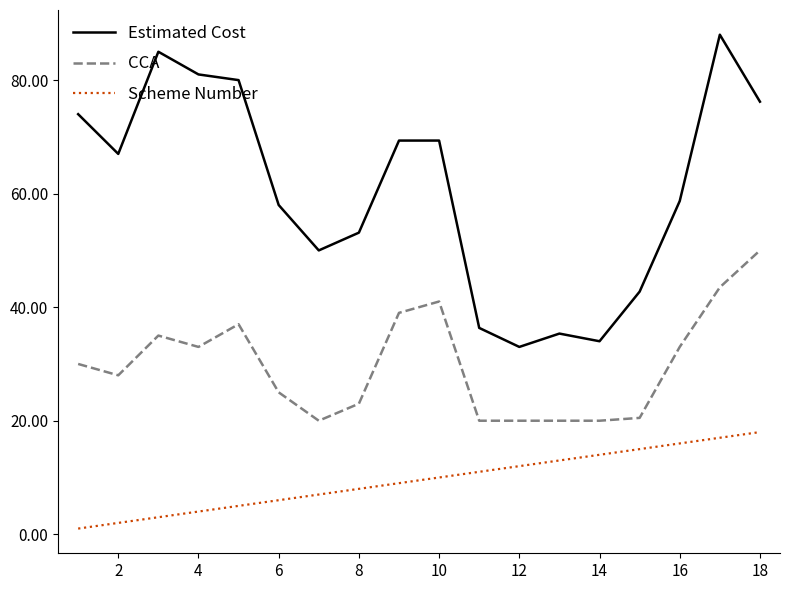

Which series has the largest total across all categories?

Estimated Cost